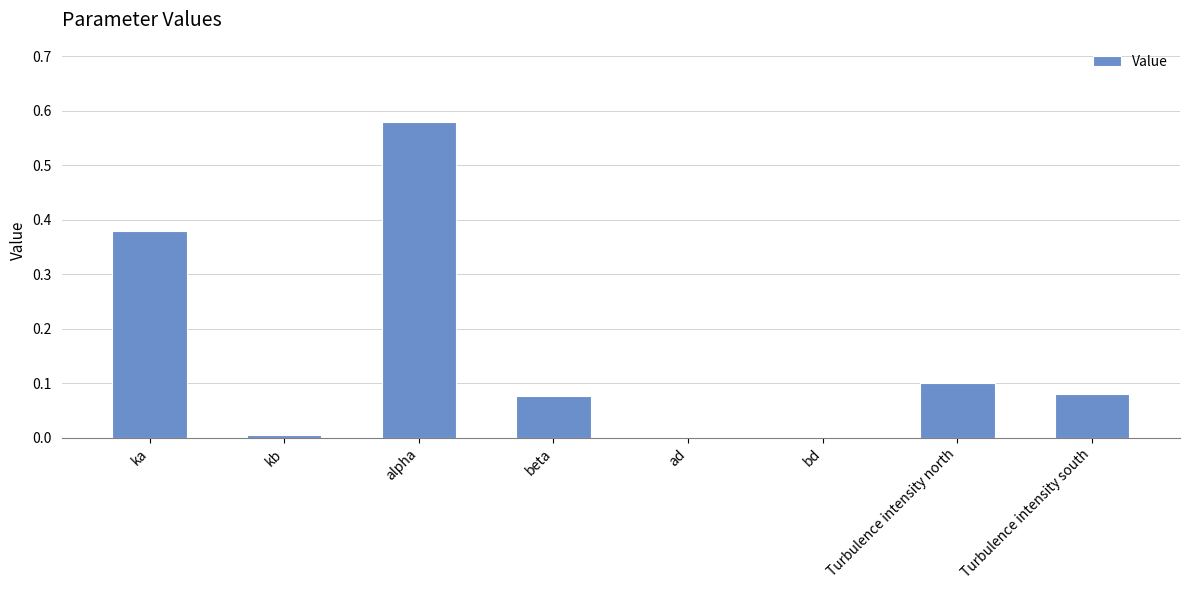

True or false: the data shows 0.1 at Turbulence intensity north.

True